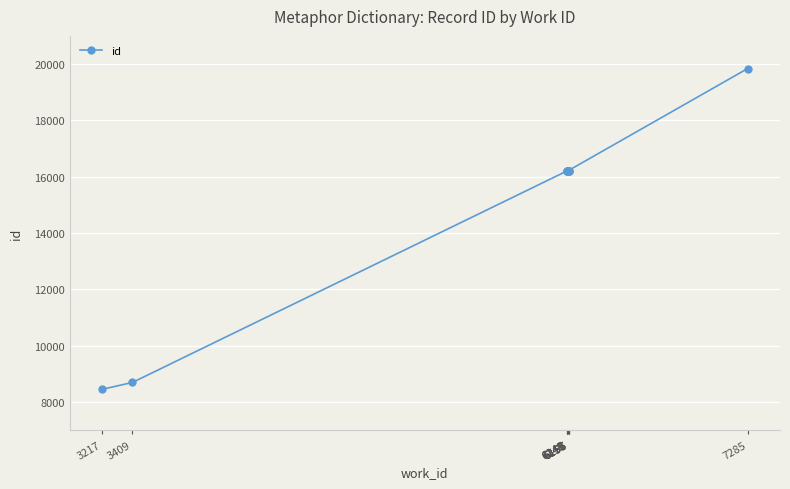

Rank the categories by value from highest to lowest.

7285, 6156, 6157, 6156, 6155, 6149, 6146, 6145, 3409, 3217